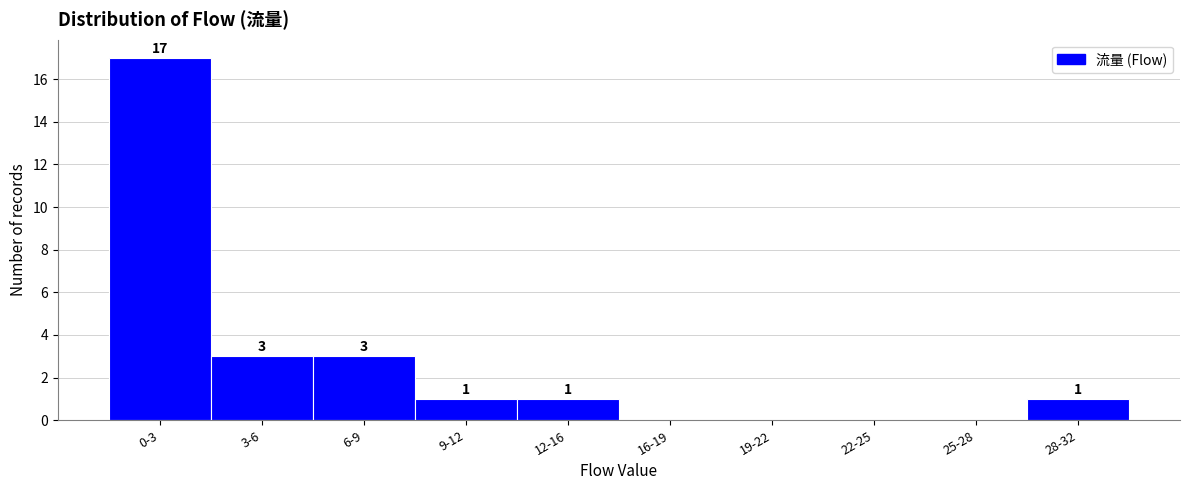

Reading left to right, extract all data points from this chart.

0-3=17	3-6=3	6-9=3	9-12=1	12-16=1	16-19=0	19-22=0	22-25=0	25-28=0	28-32=1